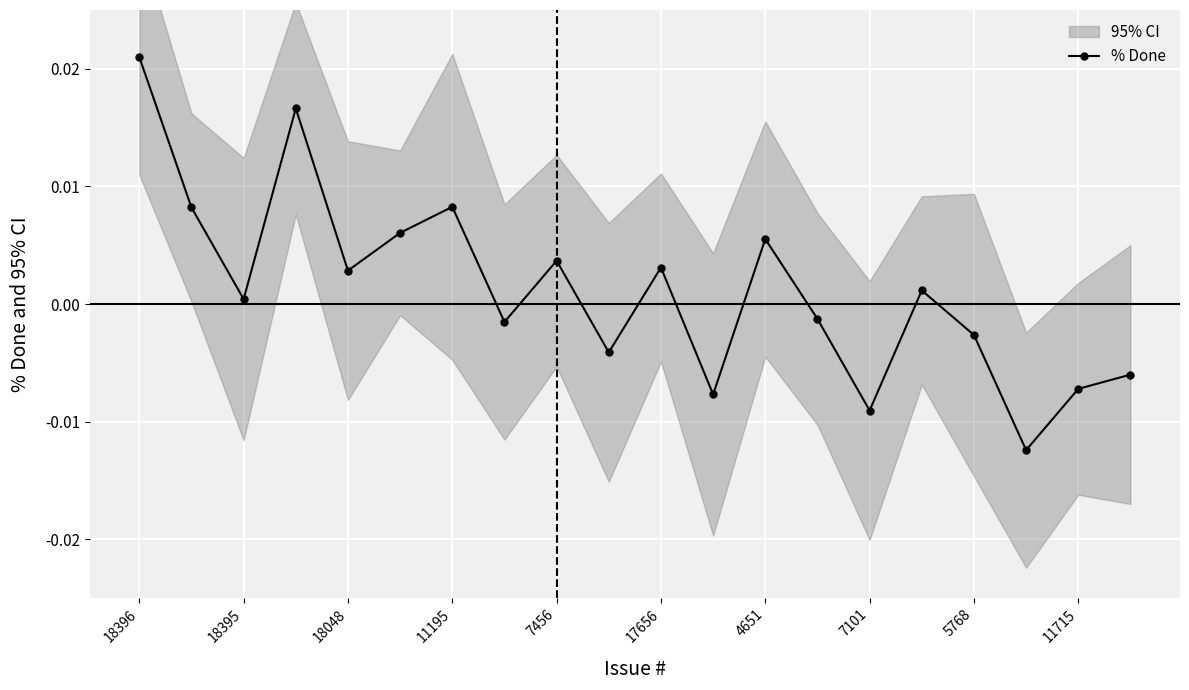

How many interior local valleys does the % Done series have?

7